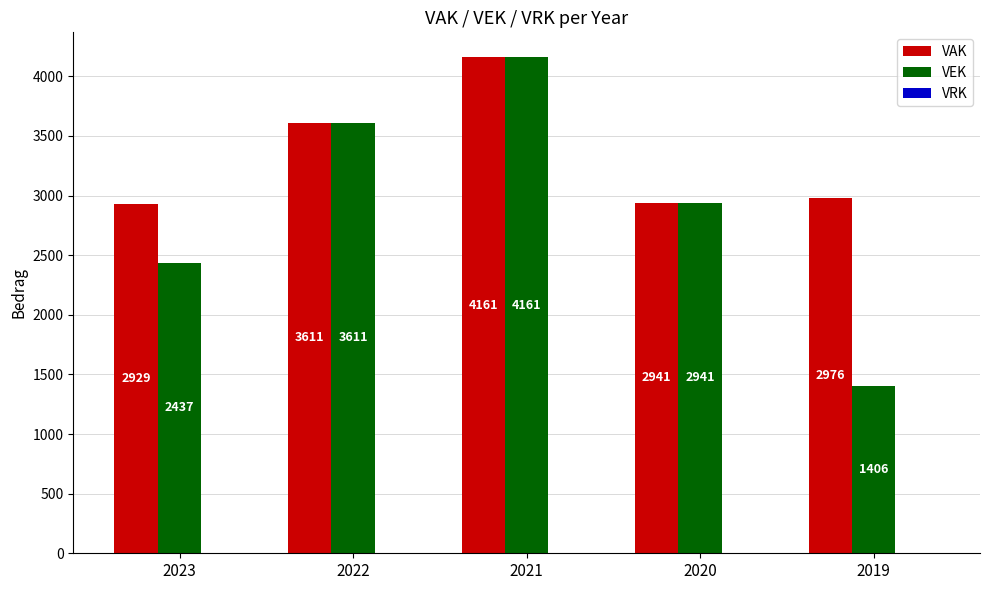

The value of VAK at 2020 is 2941. True or false?

True